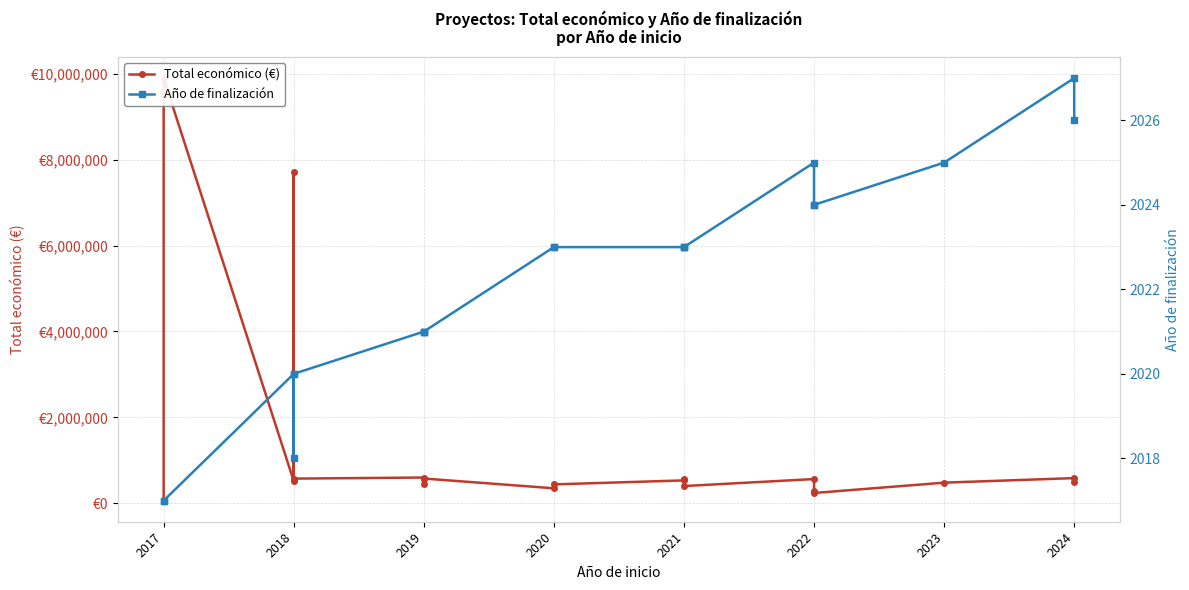

True or false: Año de finalización has more than 0 interior local peaks.

True